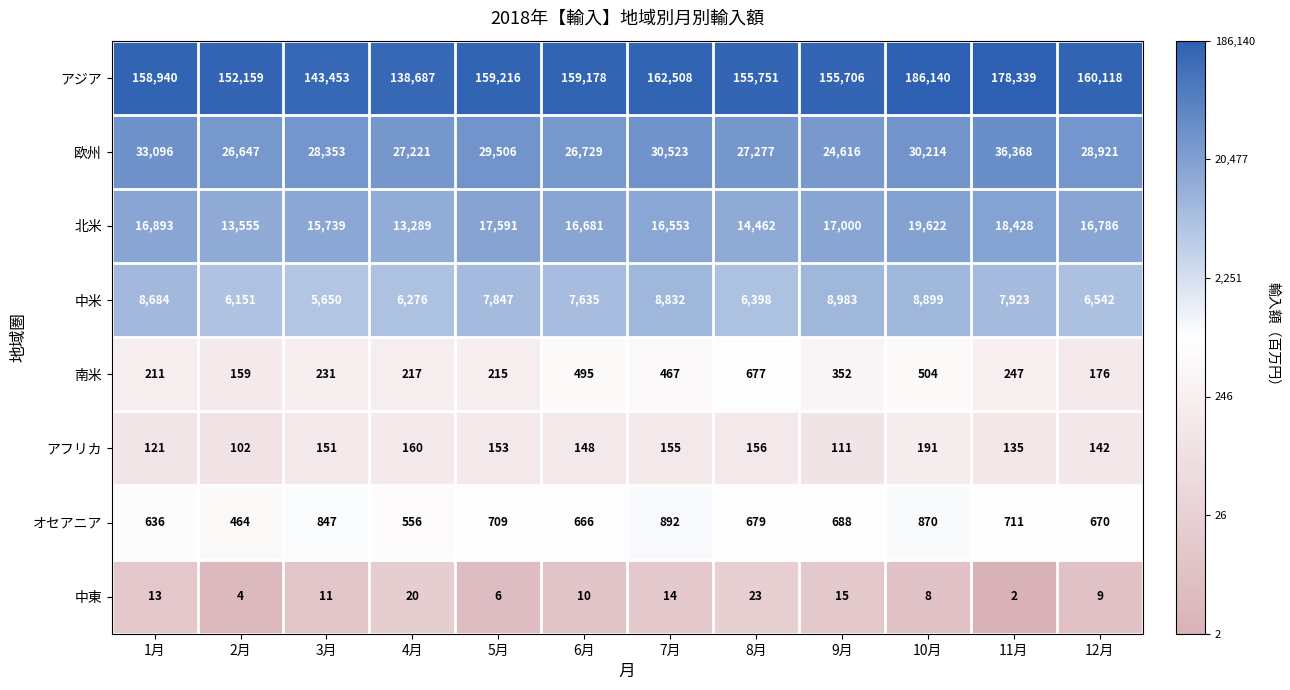

Rank the series at 8月 from highest to lowest value.

アジア, 欧州, 北米, 中米, オセアニア, 南米, アフリカ, 中東